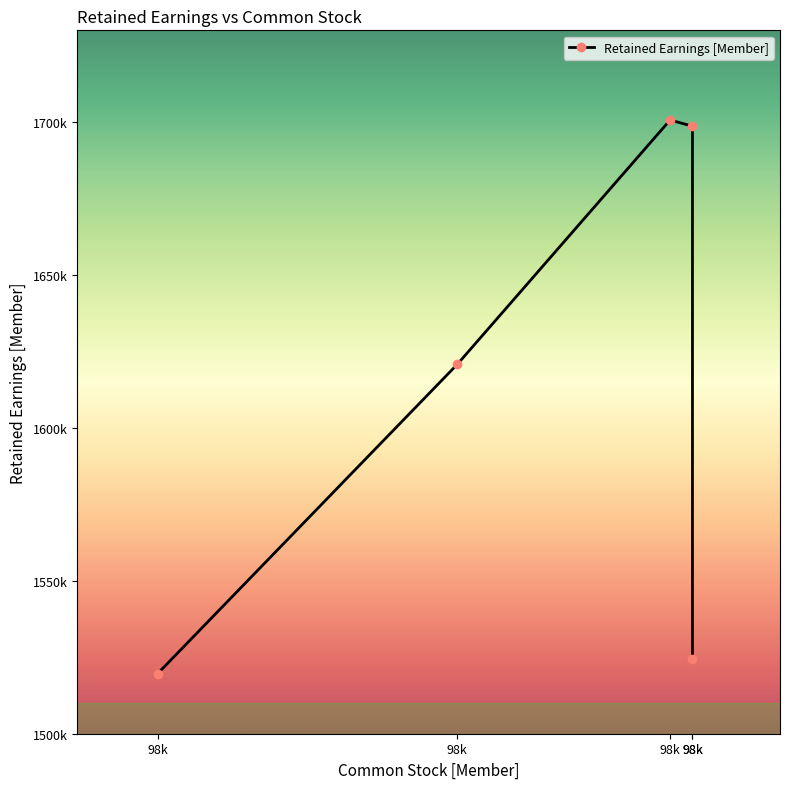

What is the ratio of the value at 98k to the value at 98k?

1.1